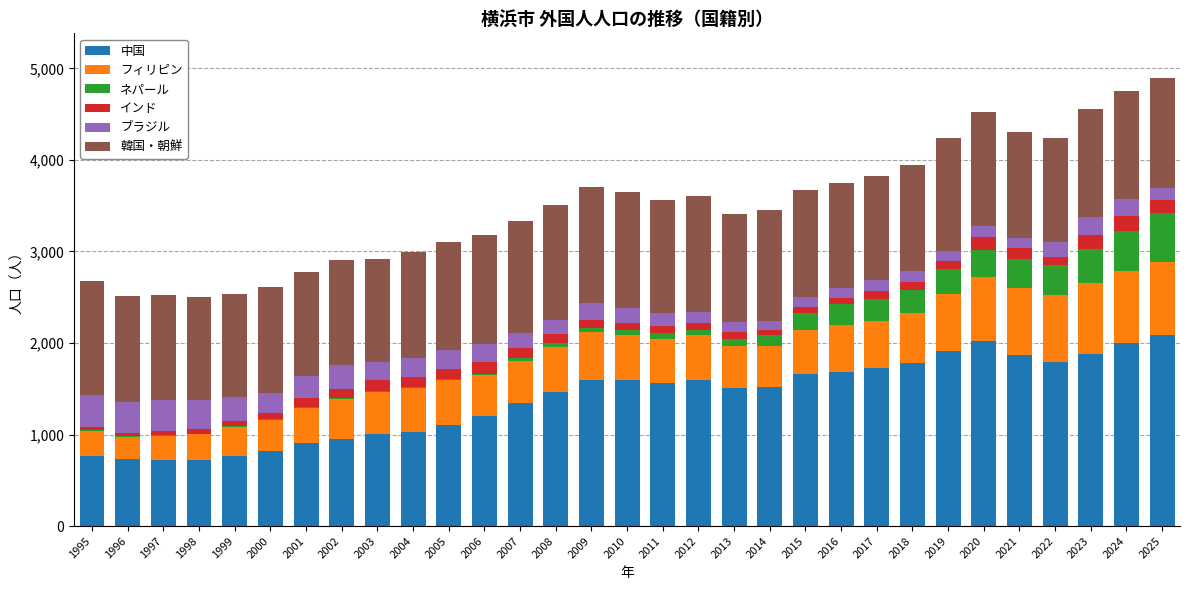

Is it true that 中国 equals 2041 at 2006?

False